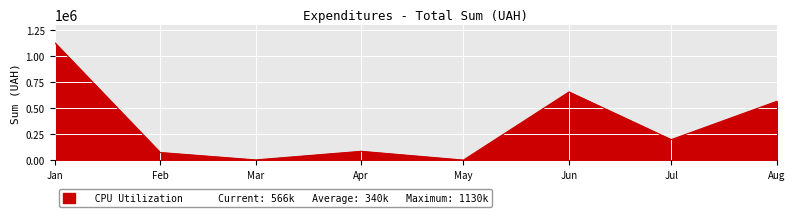

Is it true that the value at Jun is 655996.4?

True